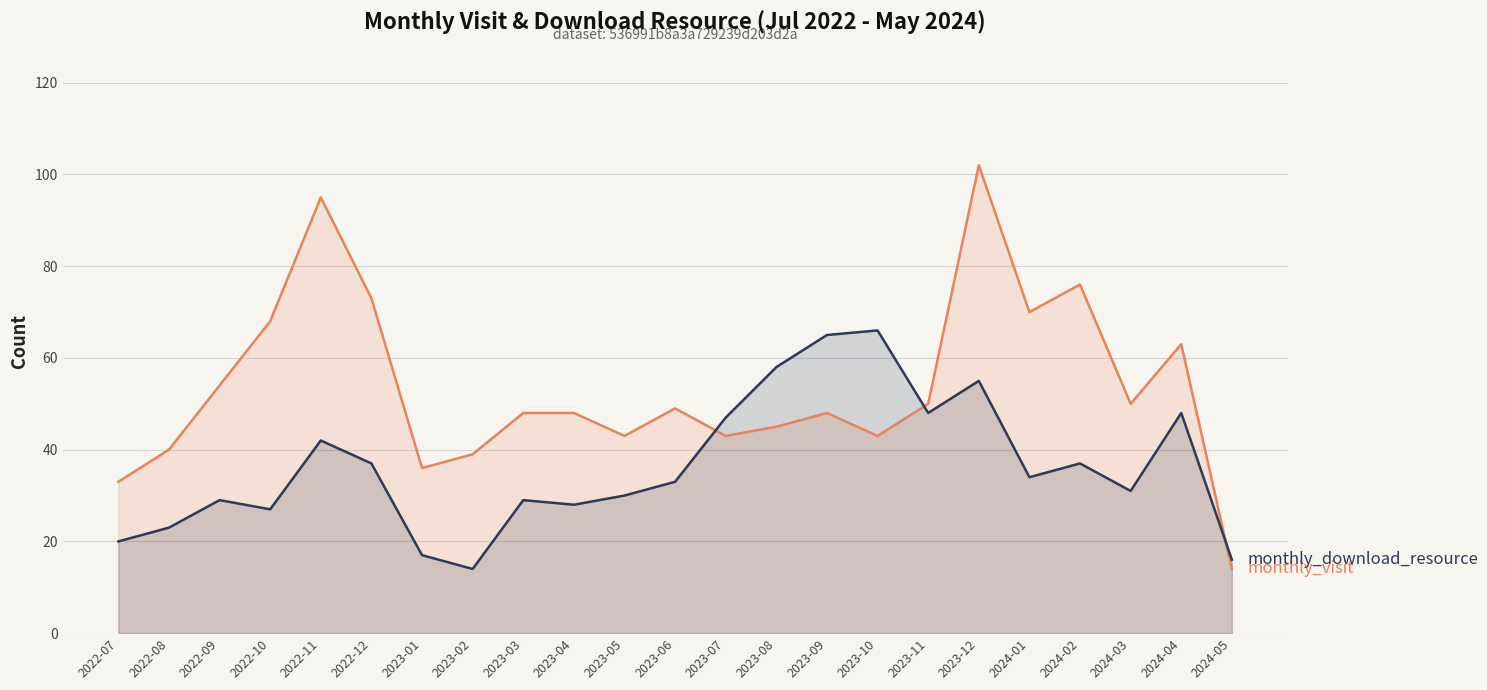

Which label corresponds to the largest value in the chart?

2023-12